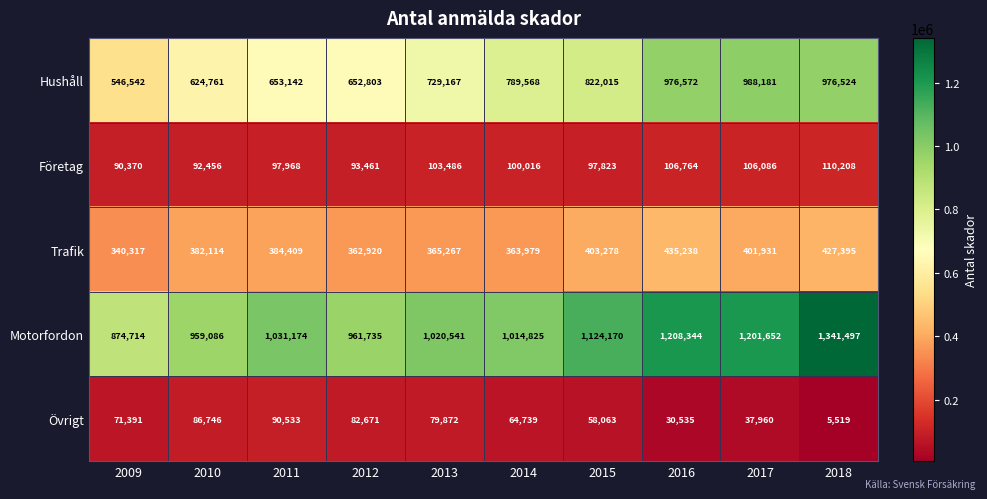

How many categories are shown in the chart?

10